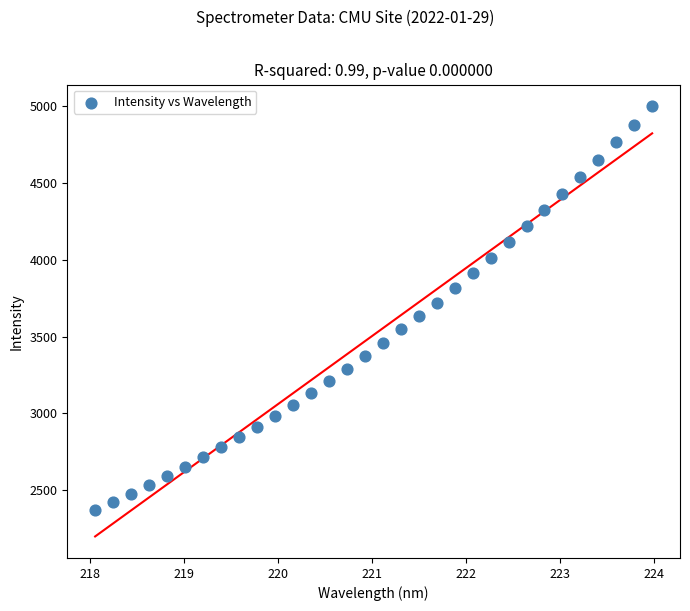

What is the range of Y values (max minus min)?

2627.0